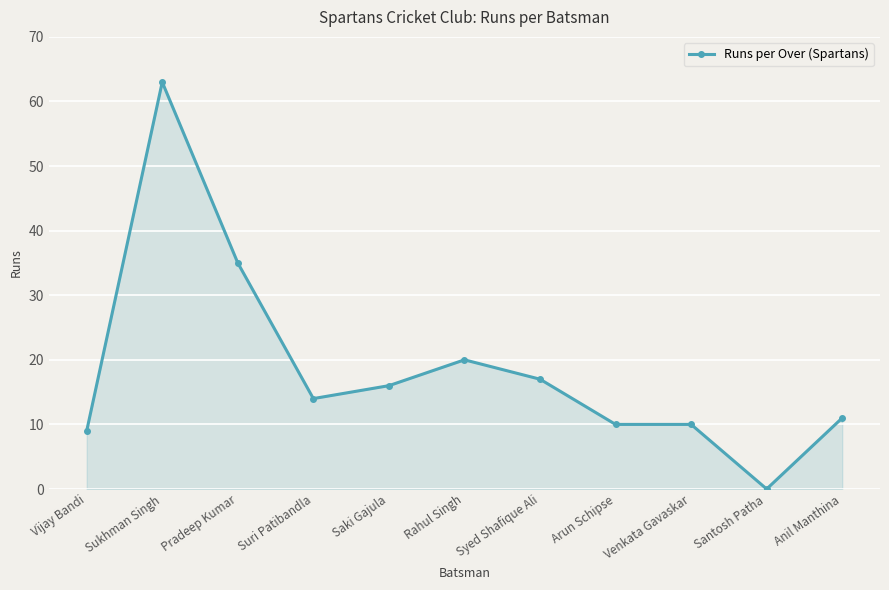

How many lines are shown in the chart?

1